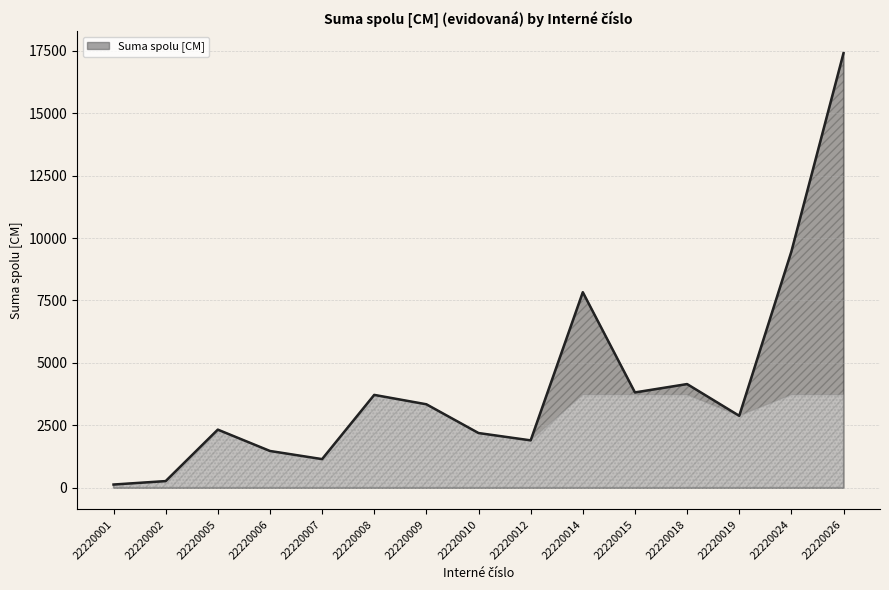

What is the difference between the values at 22220012 and 22220009?

1445.1